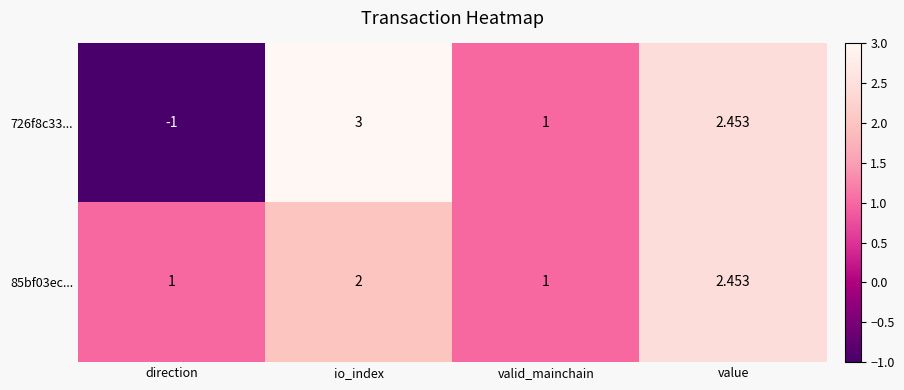

Is the value of 726f8c33... at direction greater than the value of 85bf03ec... at value?

No